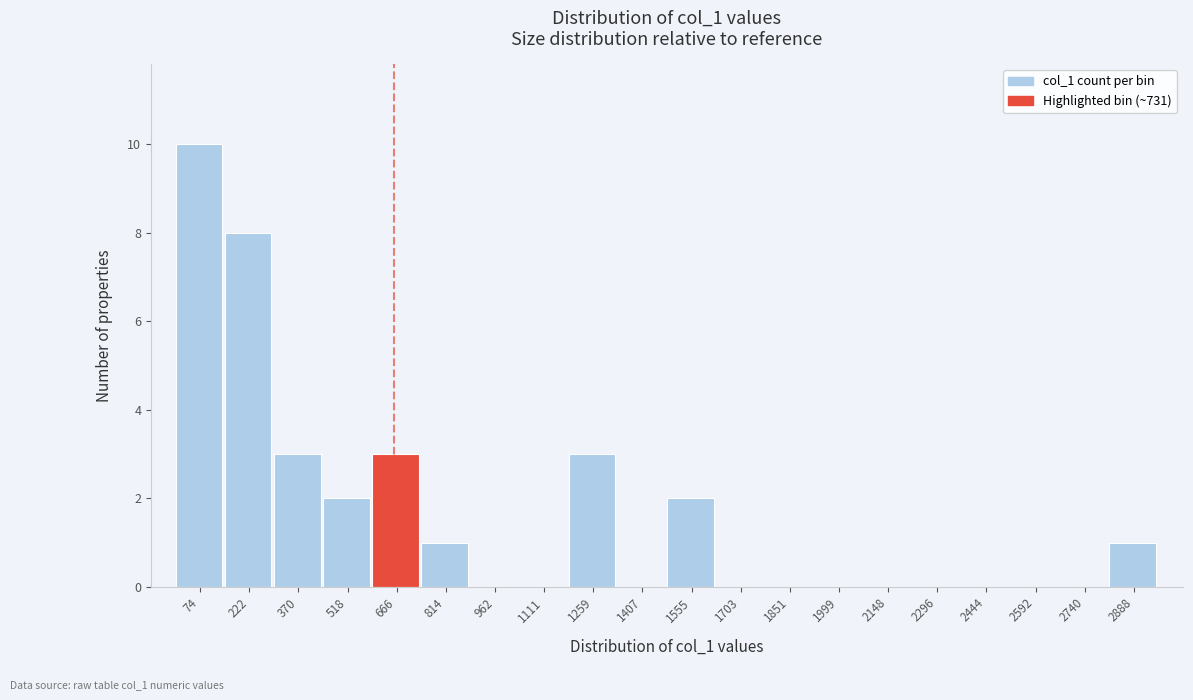

Reading left to right, transcribe all the data shown in this chart.

74=10	222=8	370=3	518=2	666=3	814=1	962=0	1111=0	1259=3	1407=0	1555=2	1703=0	1851=0	1999=0	2148=0	2296=0	2444=0	2592=0	2740=0	2888=1